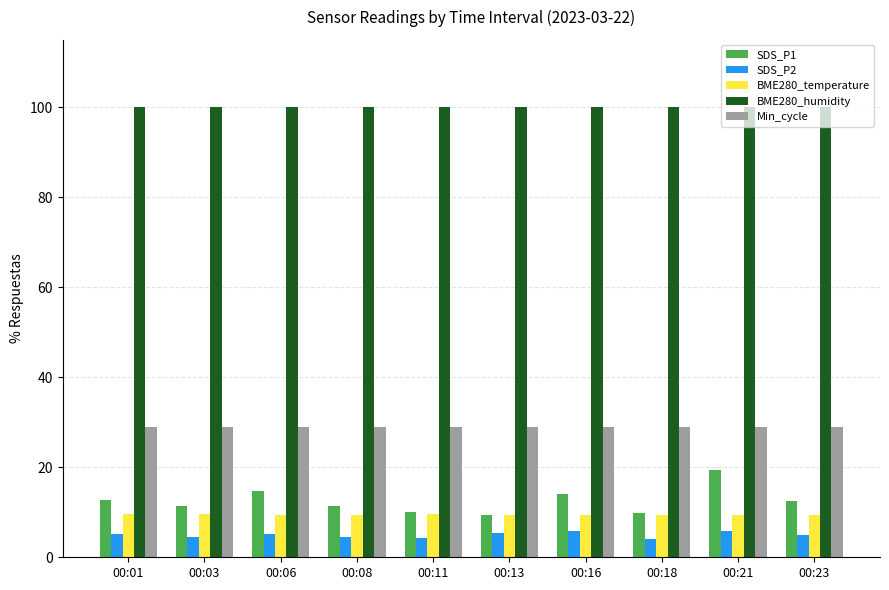

What is the minimum value for BME280_temperature?

9.4